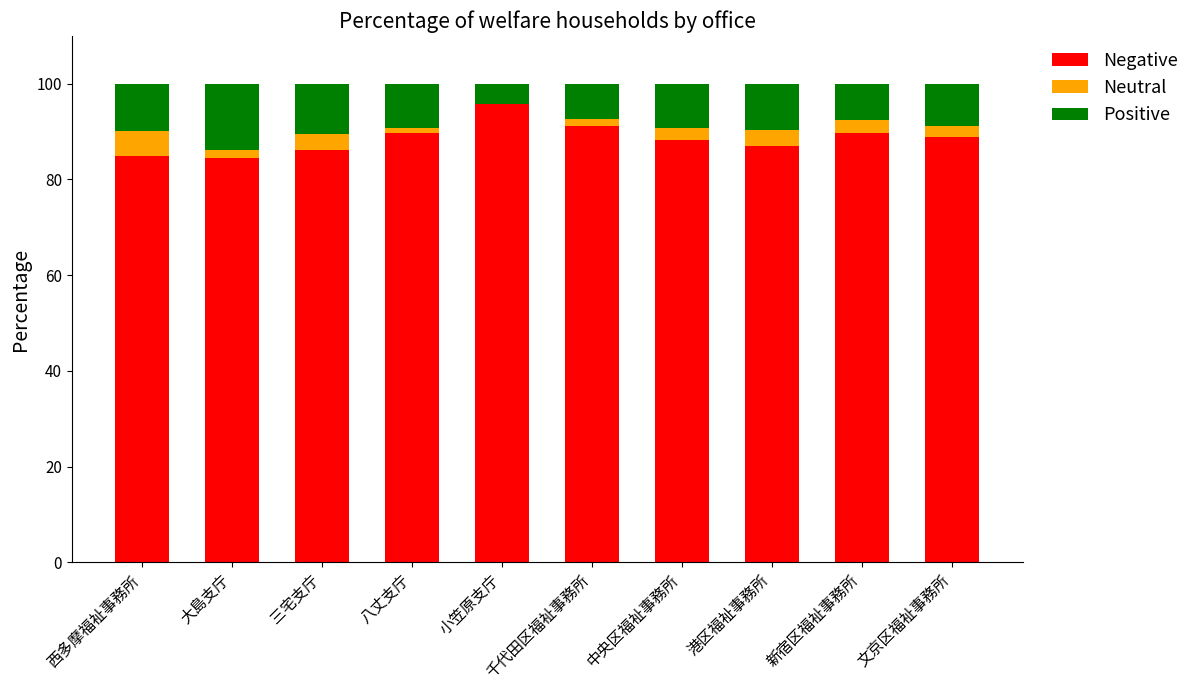

What is the total value across all series at 西多摩福祉事務所?

100.0